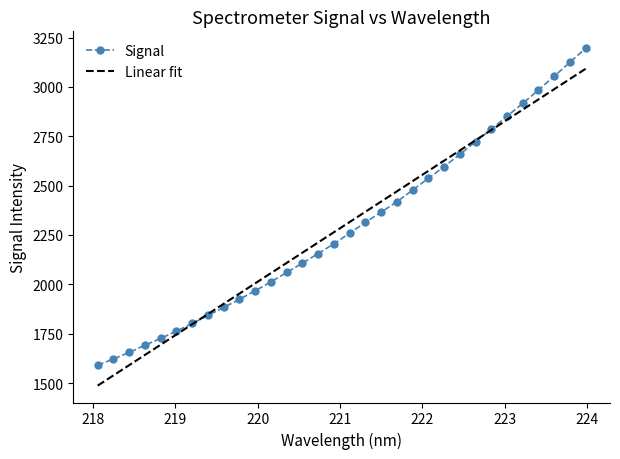

Which series has the widest spread of values?

Signal